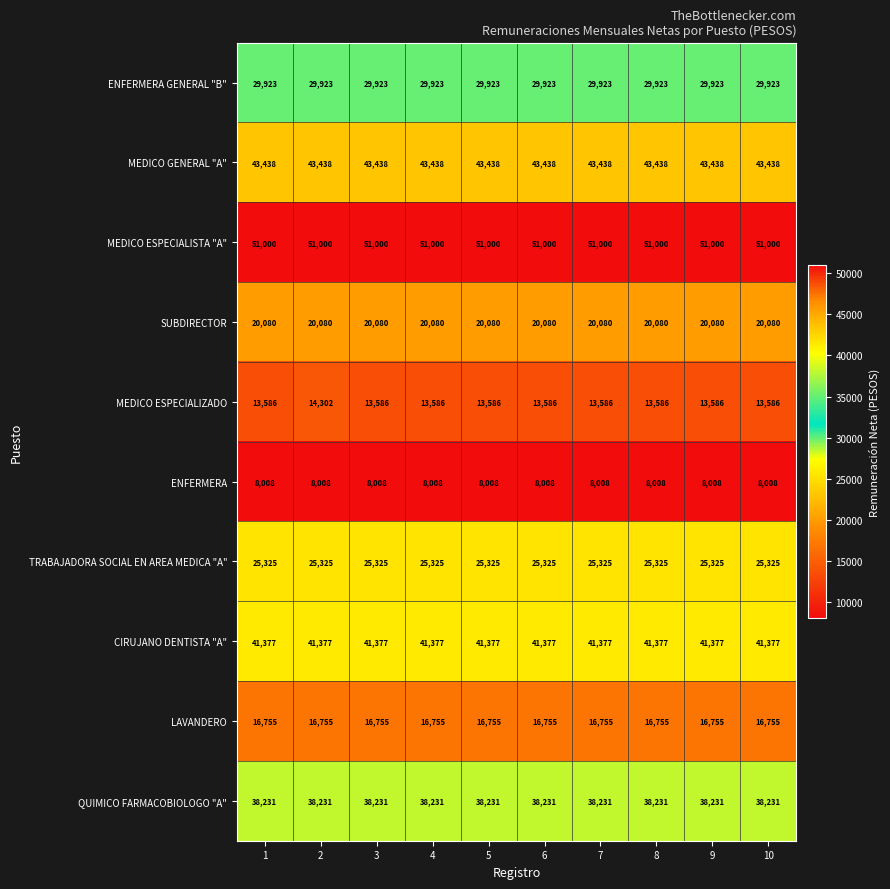

True or false: LAVANDERO has a value of 16755 at 2.

True